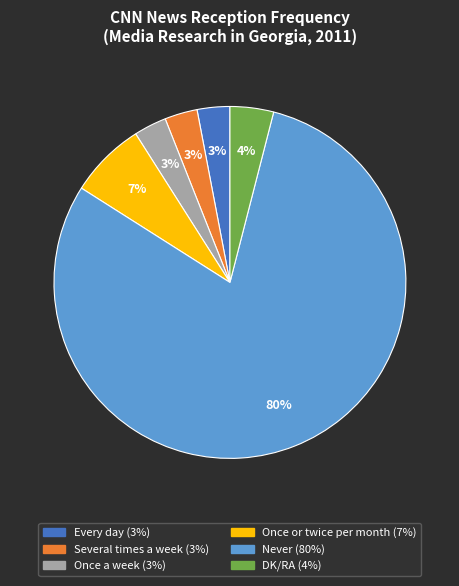

Combined, do Several times a week and Every day account for over 50%?

No